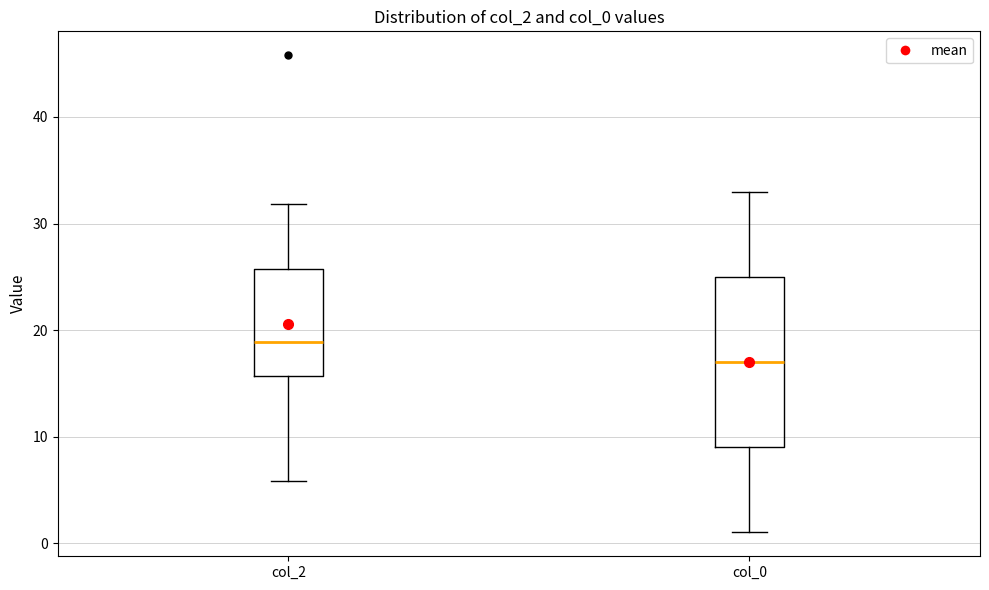

Which box's median line is the lowest?

col_0